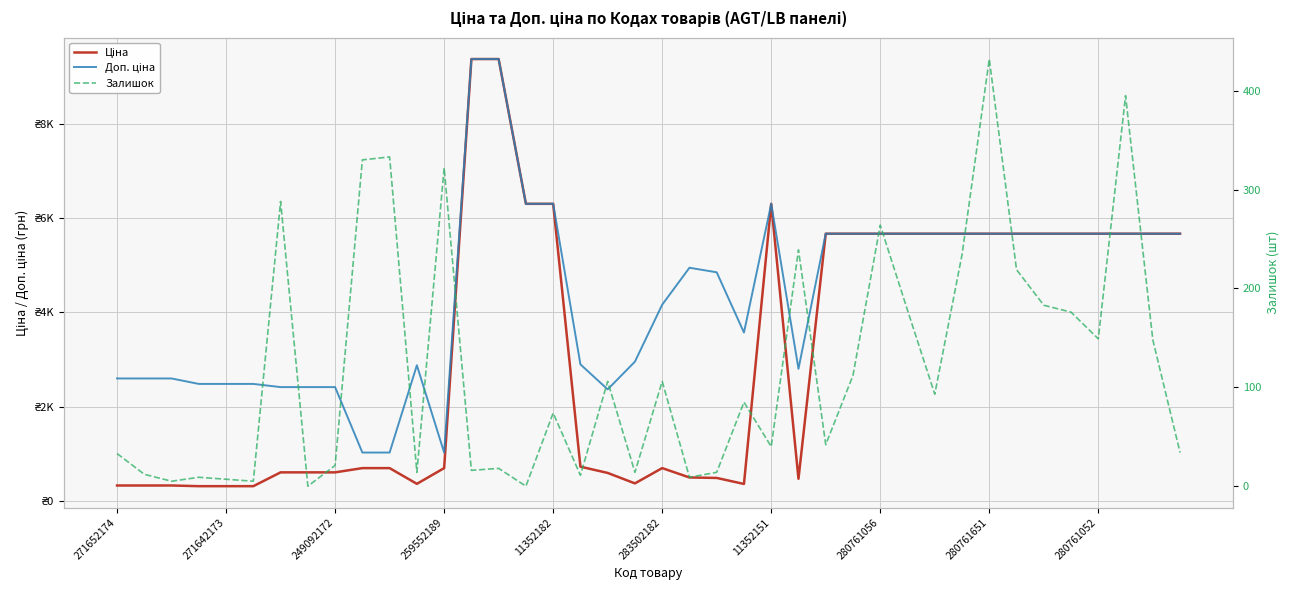

Where is Ціна nearest to the value 4847?

26